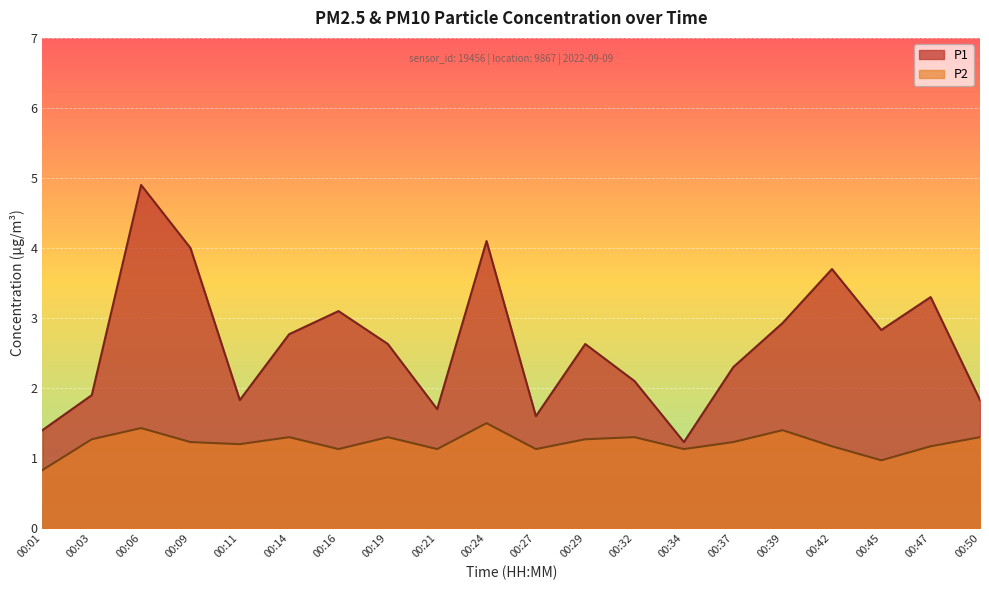

At 00:42, list the series in order from largest to smallest.

P1, P2